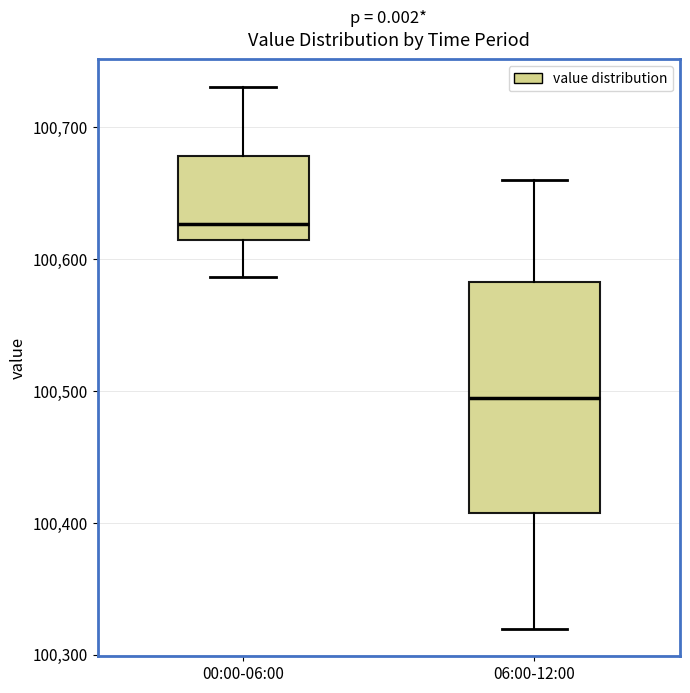

Reading left to right, transcribe this box plot: for each box, give where its median line is, the range the box spans, and where its two whiskers end, as read against the y-axis. The values are not printed on the chart, so give them approximately, as read against the axis.

00:00-06:00: median 100630, box 100620 to 100680, whiskers 100590 to 100730
06:00-12:00: median 100500, box 100410 to 100580, whiskers 100320 to 100660